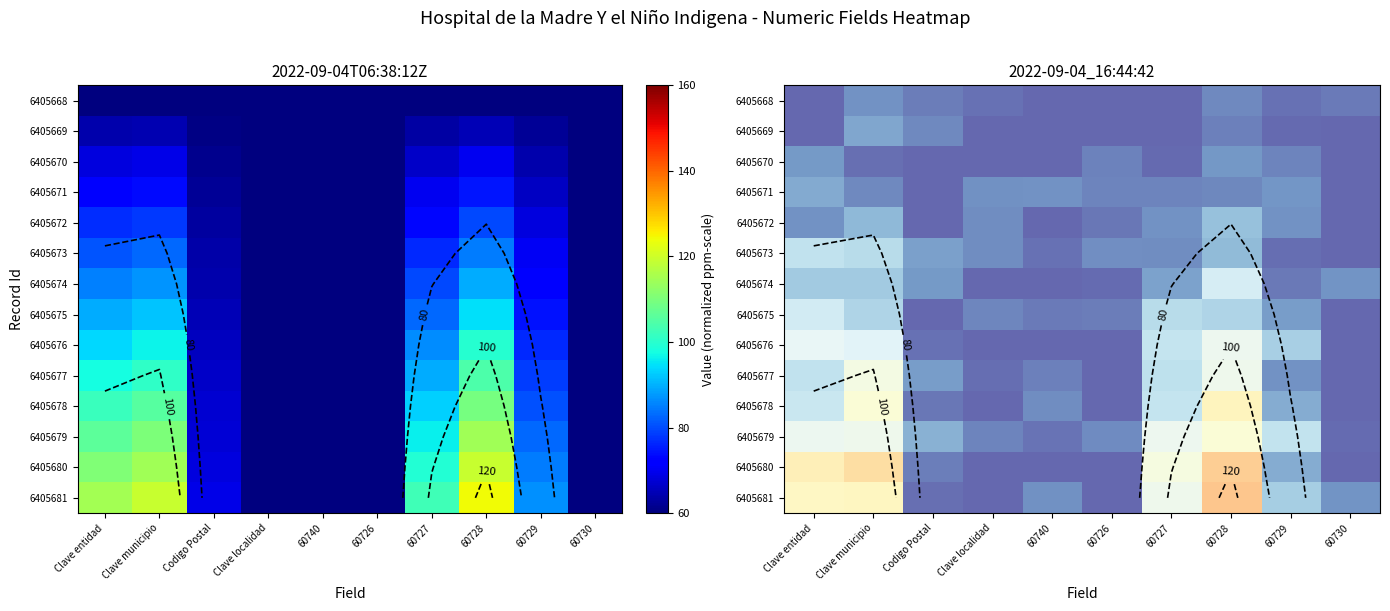

At which category is the sum across all series the highest?

60728